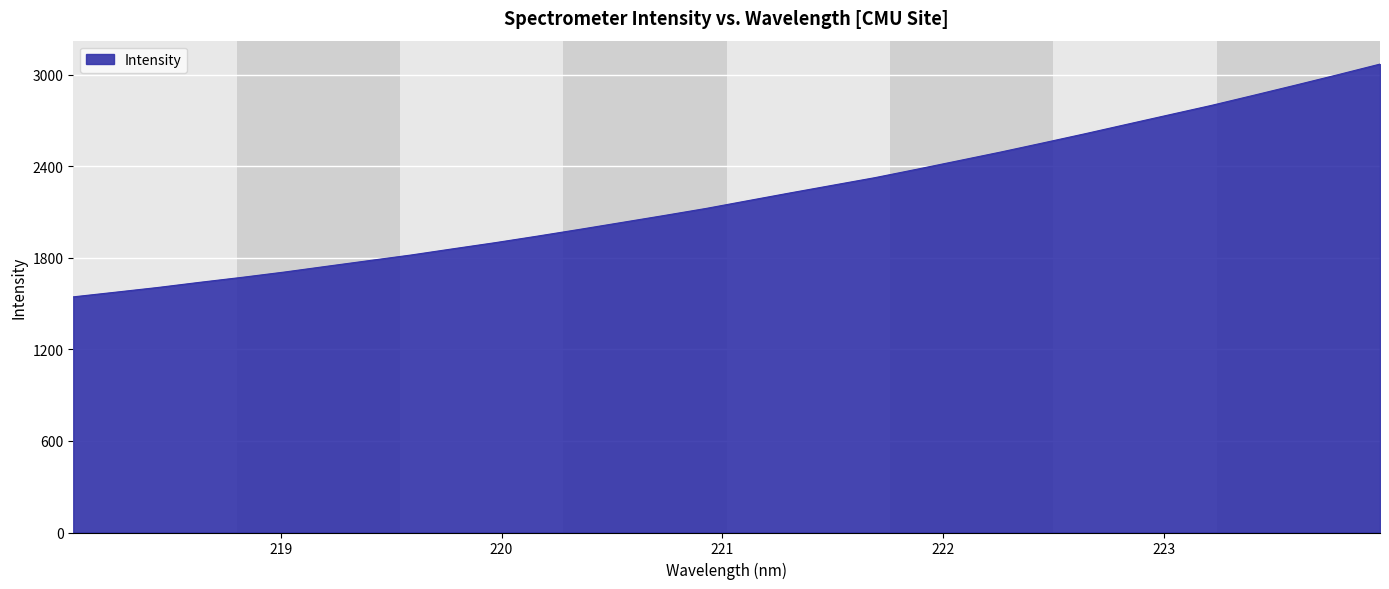

What is the difference between the maximum and minimum values?

1525.5